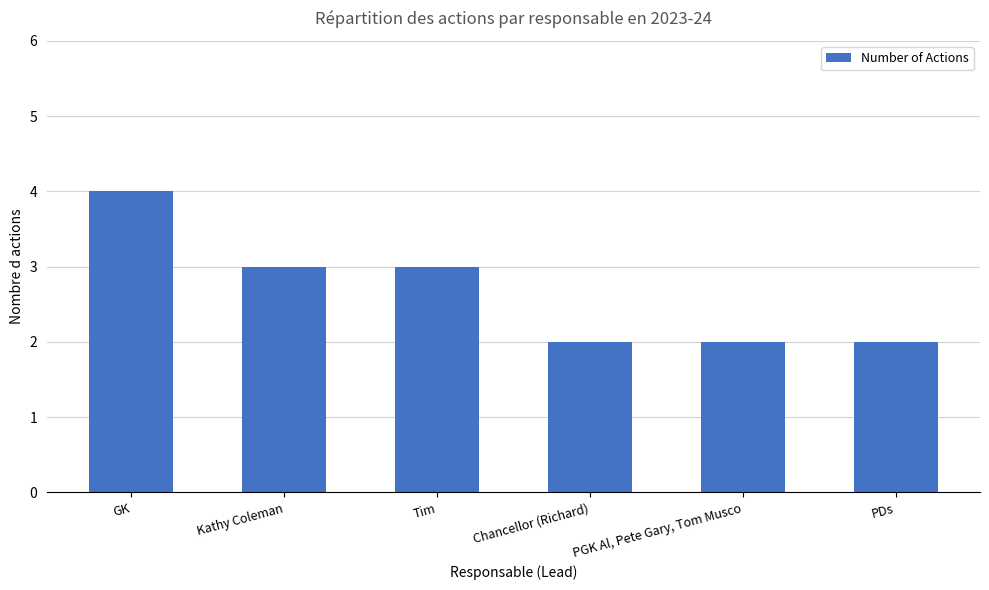

What is the change in value from Tim to PDs?

-1